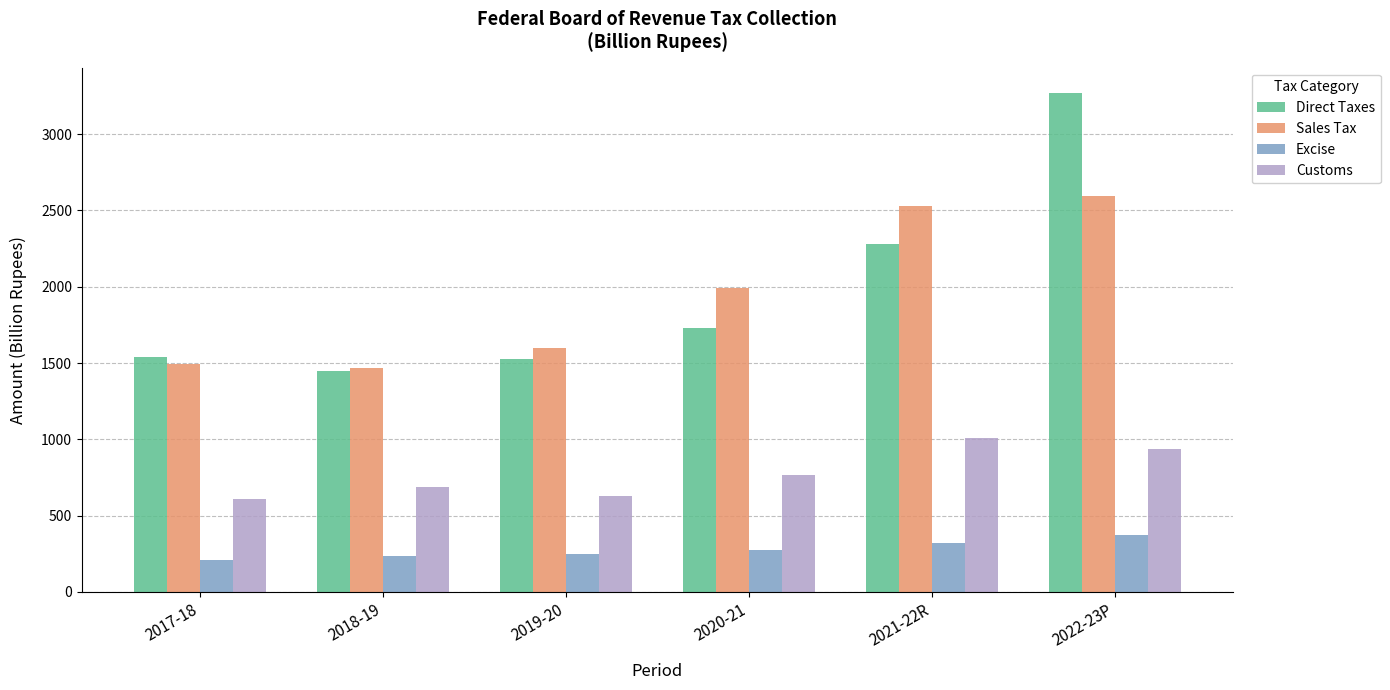

What is the lowest value of the Excise series?

205.9